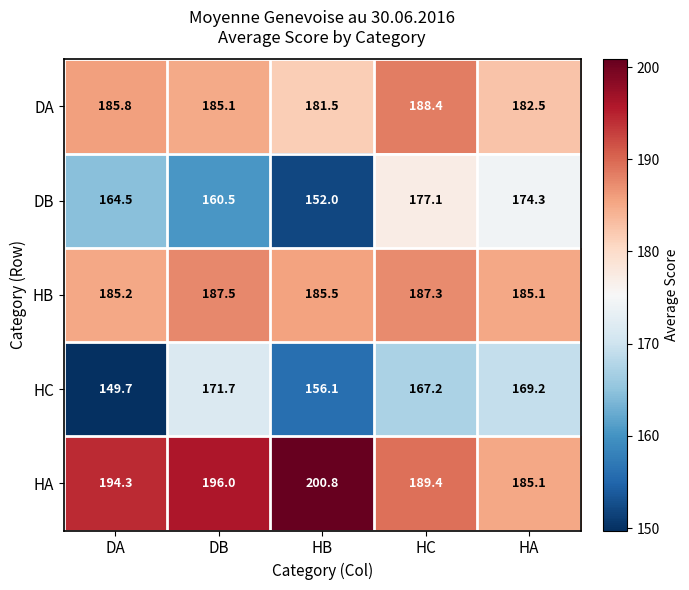

Where is HB nearest to the value 186?

HB